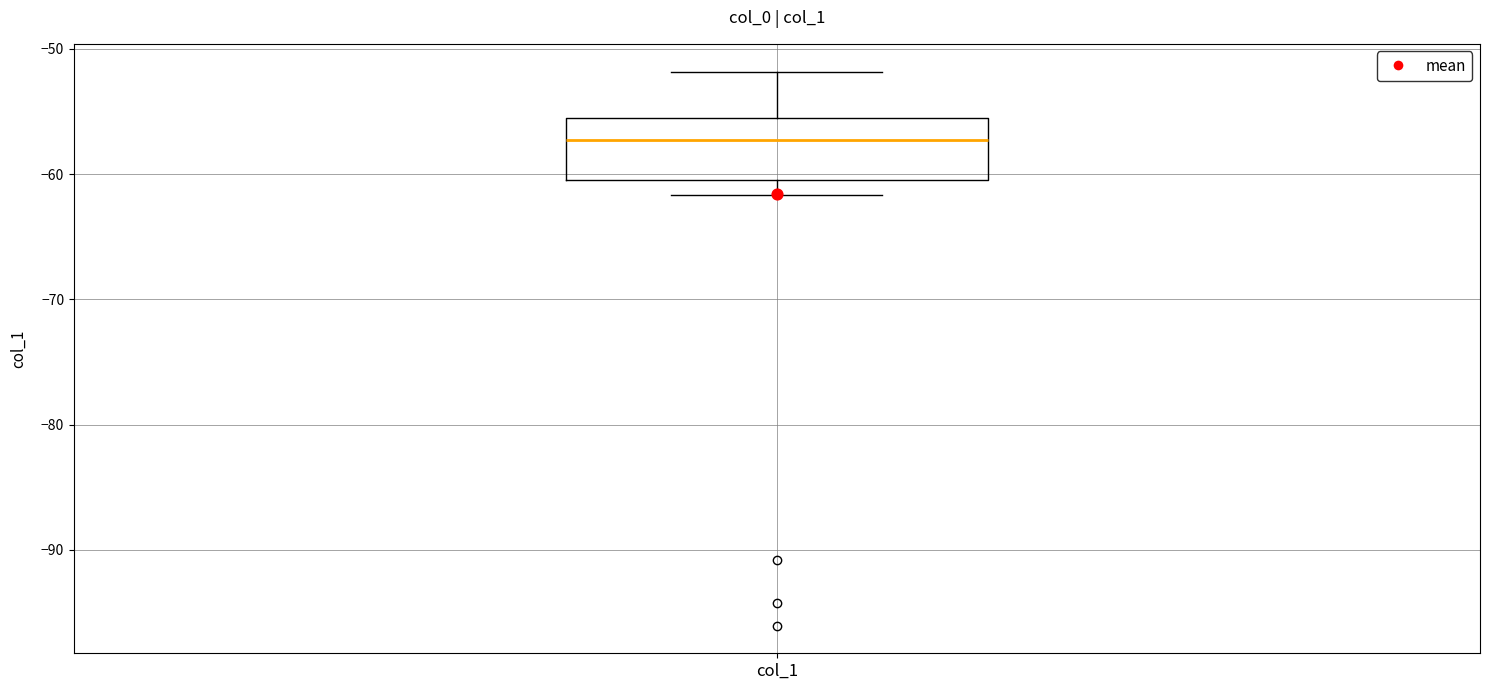

Transcribe this box plot: give where the median line is, the range the box spans, and where the two whiskers end, as read against the y-axis. The values are not printed on the chart, so give them approximately, as read against the axis.

median -57, box -60 to -56, whiskers -62 to -52